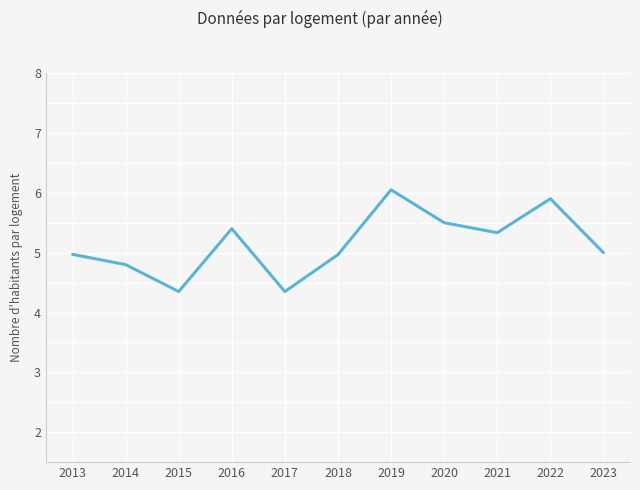

The chart shows a value of 6.1 at 2019. True or false?

True